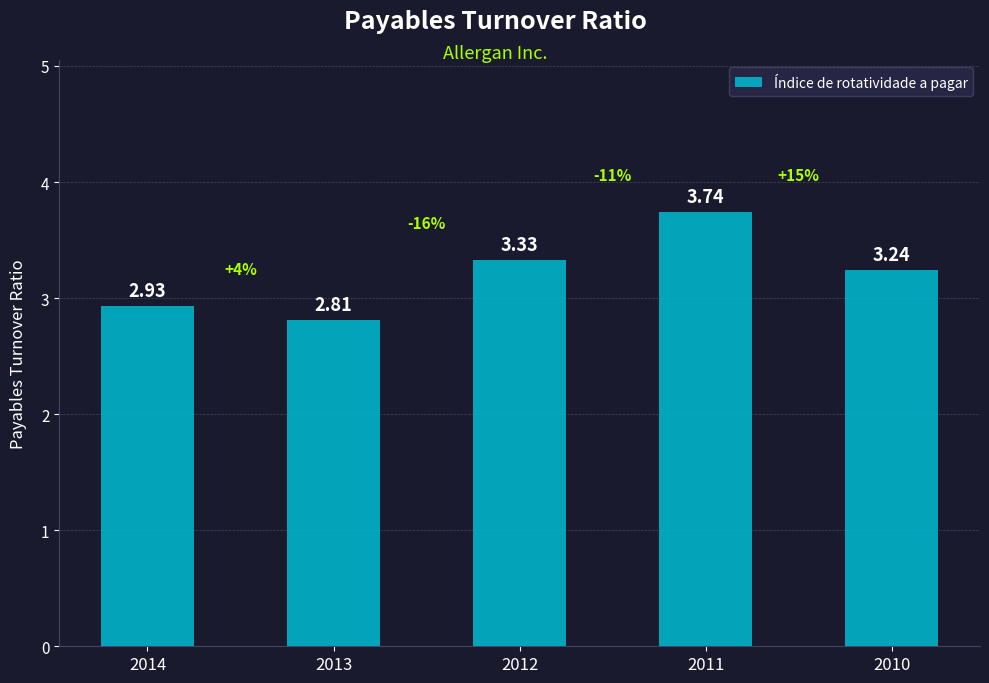

Which category has the lowest value across all series?

2013